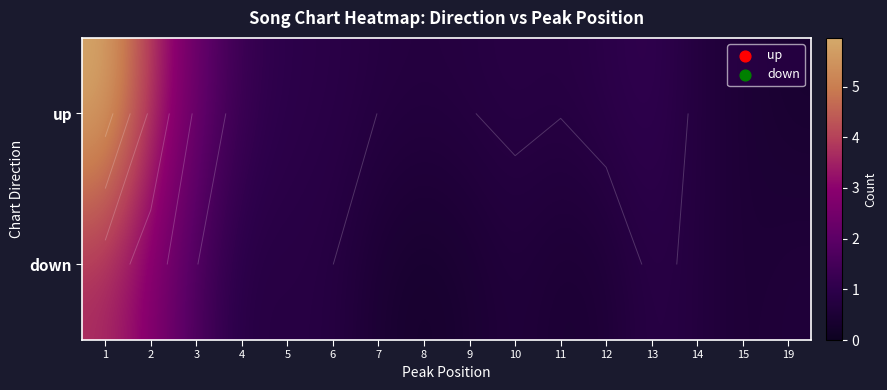

At which category is the sum across all series the highest?

1